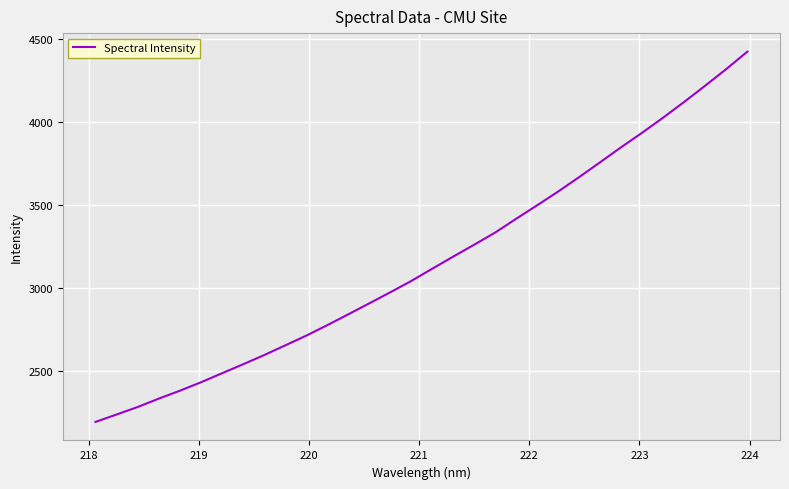

Count the number of categories in the chart.

32